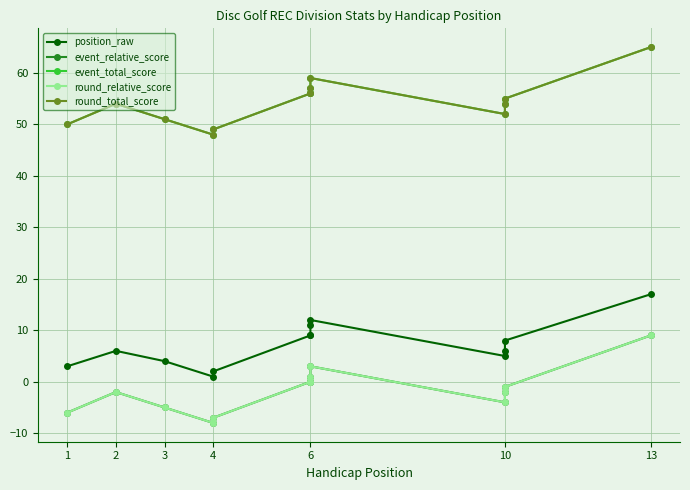

What is the greatest value displayed?

65